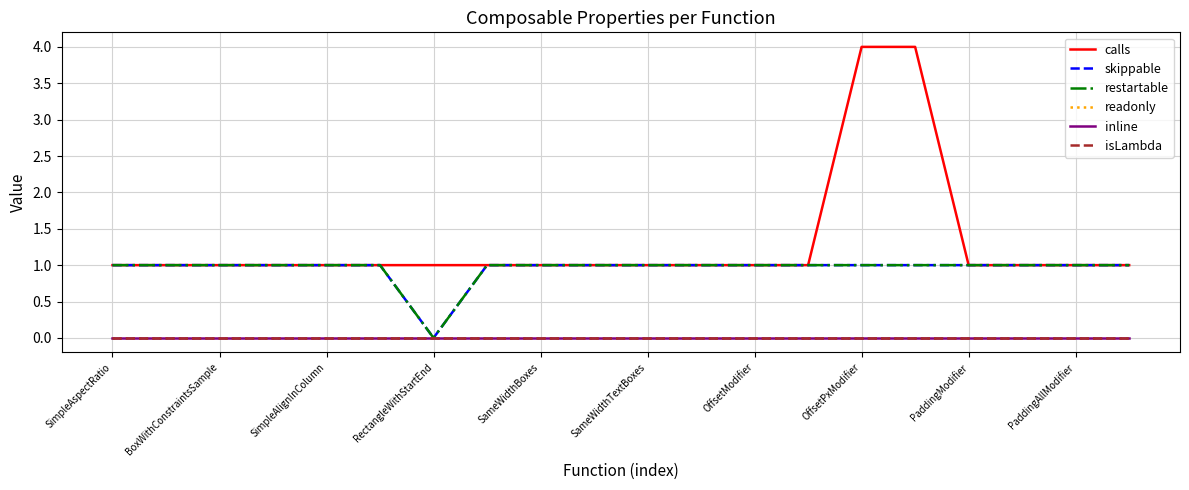

Reading left to right, list all the values displayed in this chart.

calls: 1	1	1	1	1	1	1	1	1	1	1	1	1	1	4	4	1	1	1	1
skippable: 1	1	1	1	1	1	0	1	1	1	1	1	1	1	1	1	1	1	1	1
restartable: 1	1	1	1	1	1	0	1	1	1	1	1	1	1	1	1	1	1	1	1
readonly: 0	0	0	0	0	0	0	0	0	0	0	0	0	0	0	0	0	0	0	0
inline: 0	0	0	0	0	0	0	0	0	0	0	0	0	0	0	0	0	0	0	0
isLambda: 0	0	0	0	0	0	0	0	0	0	0	0	0	0	0	0	0	0	0	0